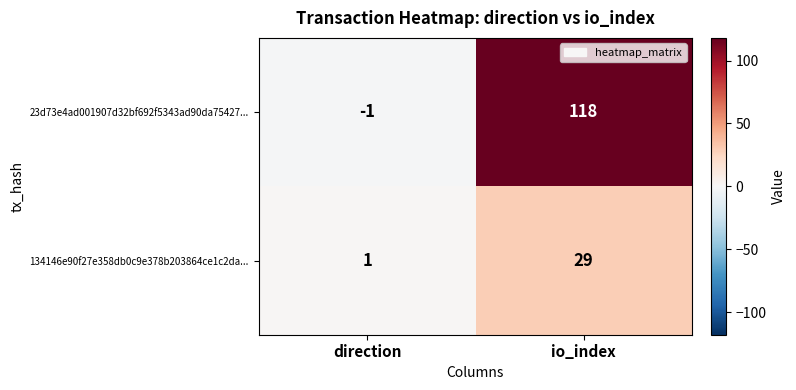

The value of 134146e90f27e358db0c9e378b203864ce1c2da... at direction is 0. True or false?

False